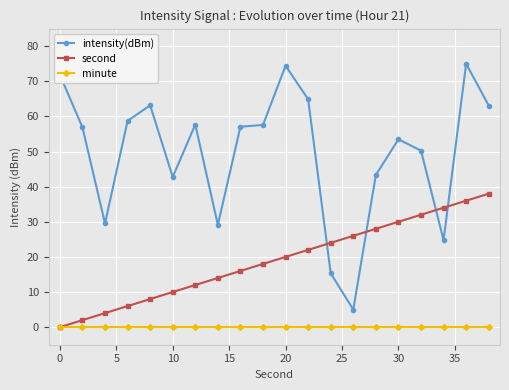

True or false: intensity(dBm) and minute cross at least once.

False